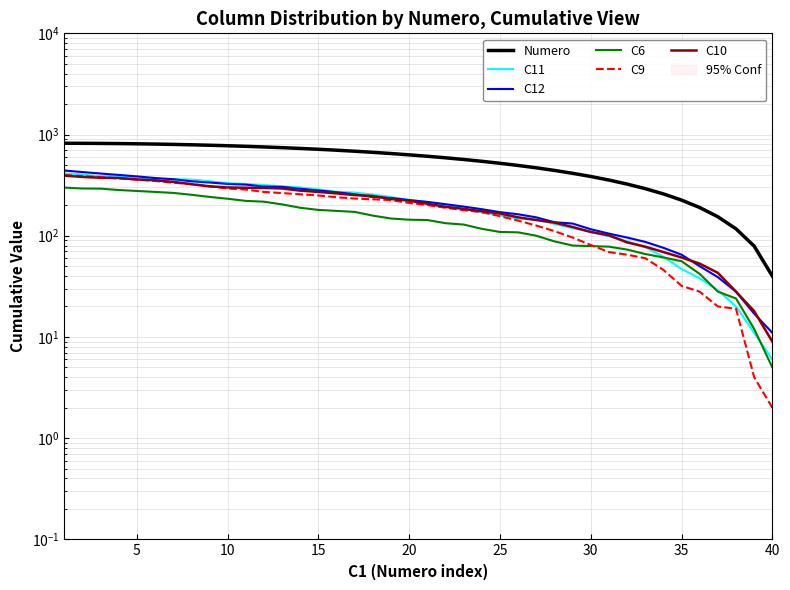

How many lines are shown in the chart?

6